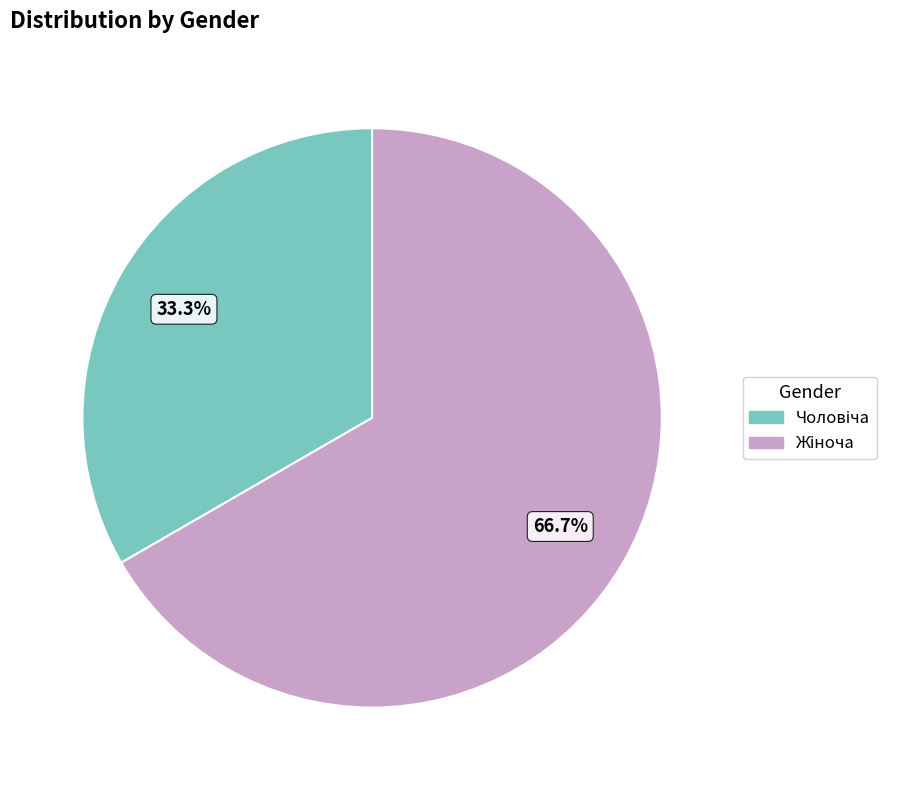

Which has a higher value, Жіноча or Чоловіча?

Жіноча